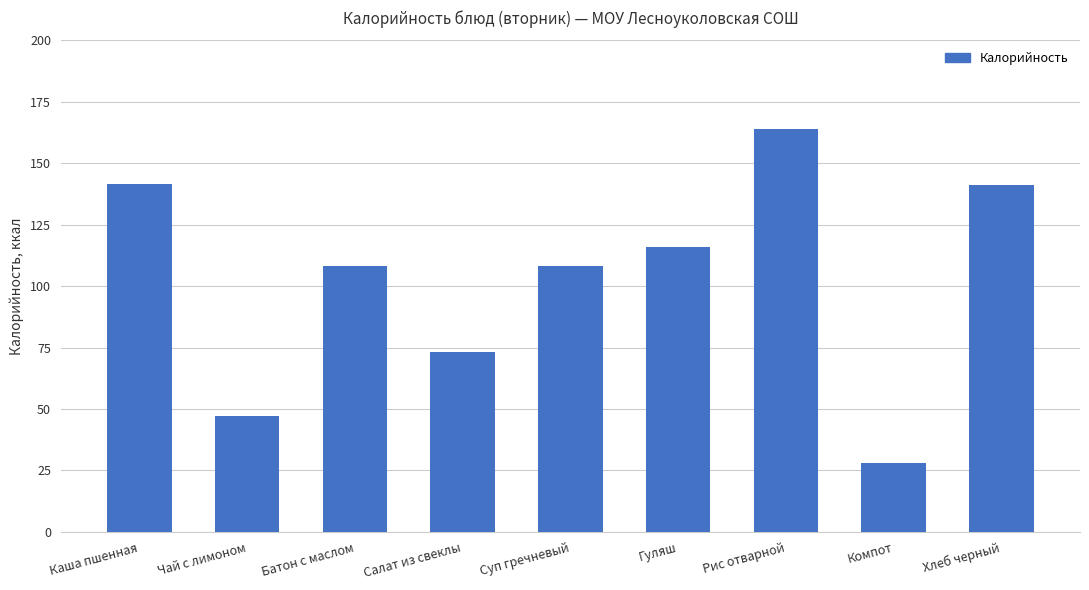

What is the difference between the maximum and minimum values?

136.0